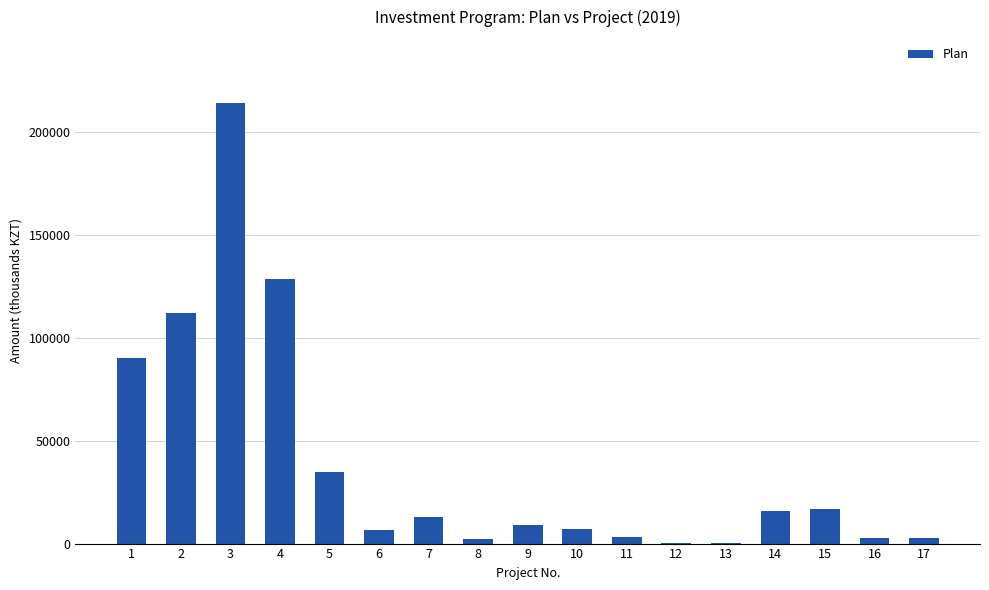

What is the sum of all values?

660891.2